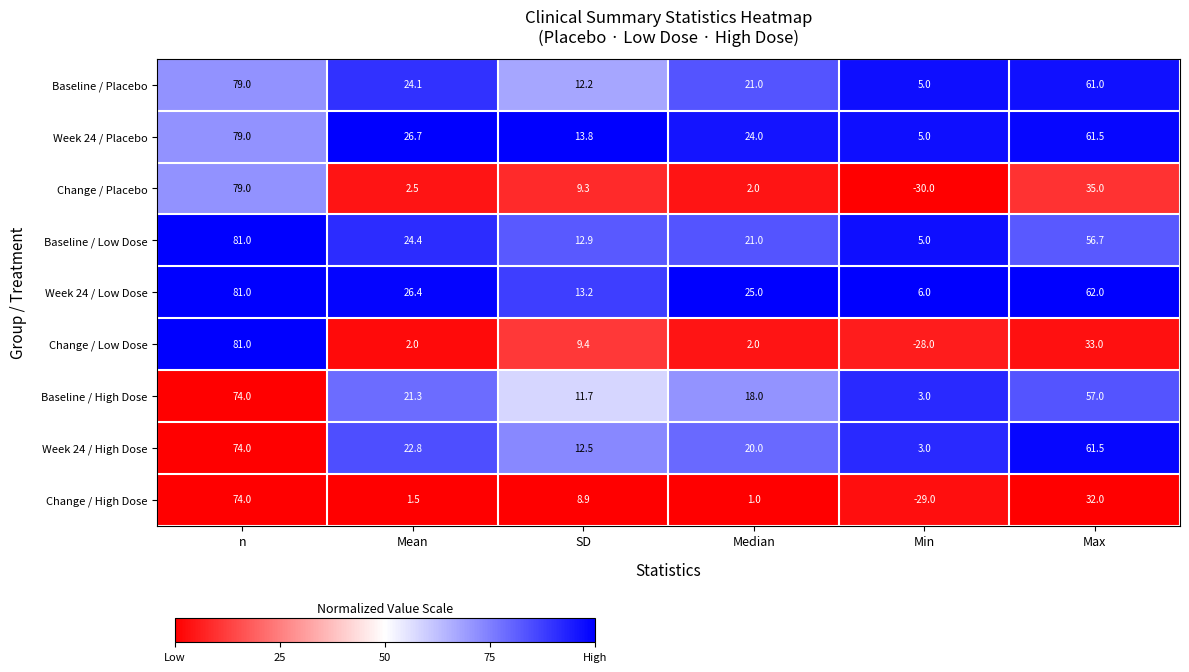

What is the difference between the highest and lowest values at Min?

36.0